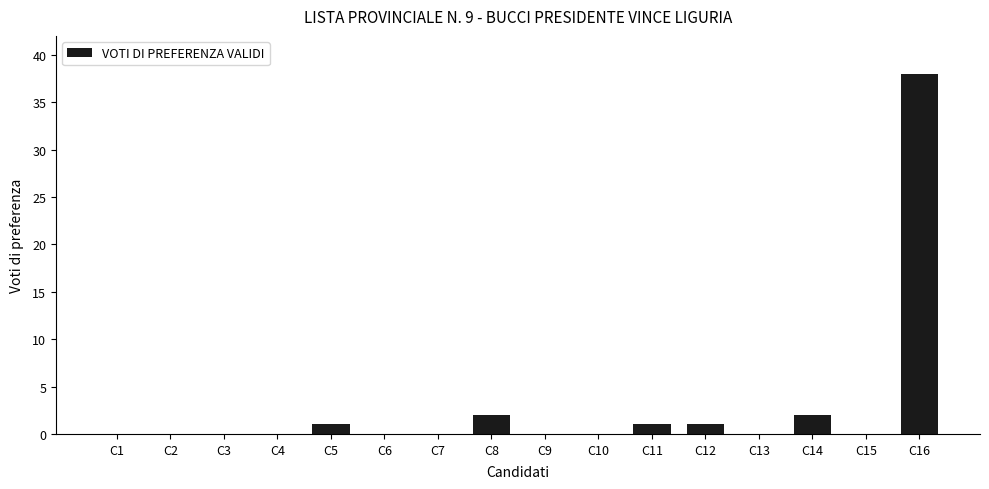

Reading left to right, what are all the values shown in this chart?

C1=0	C2=0	C3=0	C4=0	C5=1	C6=0	C7=0	C8=2	C9=0	C10=0	C11=1	C12=1	C13=0	C14=2	C15=0	C16=38